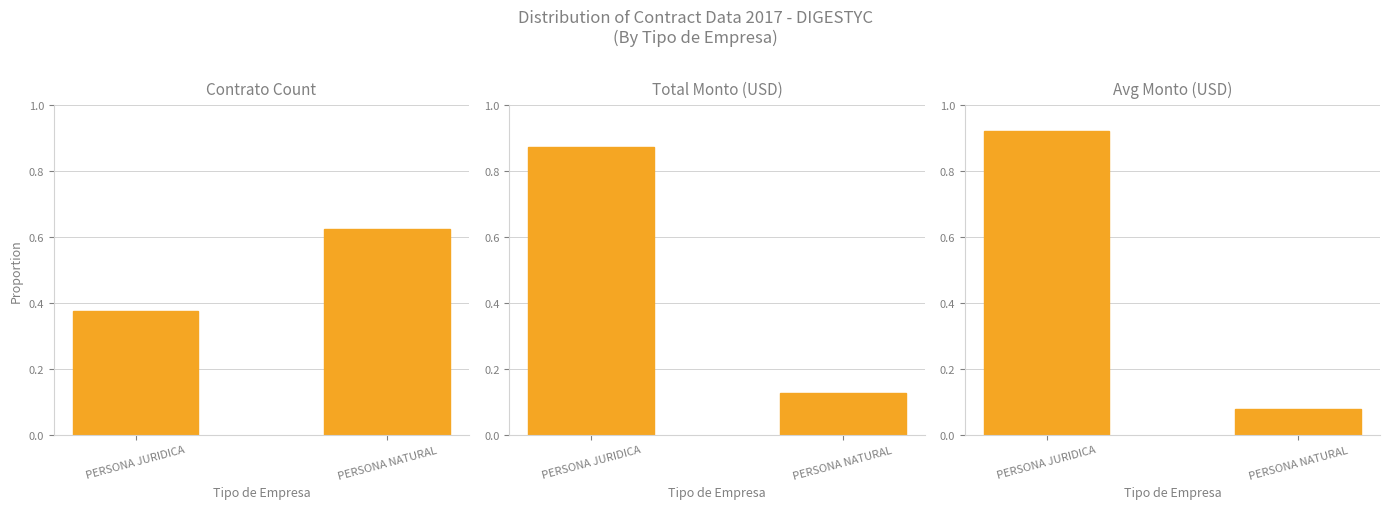

Reading left to right, transcribe all the data shown in this chart.

Contrato Count: 0.4	0.6
Total Monto (USD): 0.9	0.1
Avg Monto (USD): 0.9	0.1